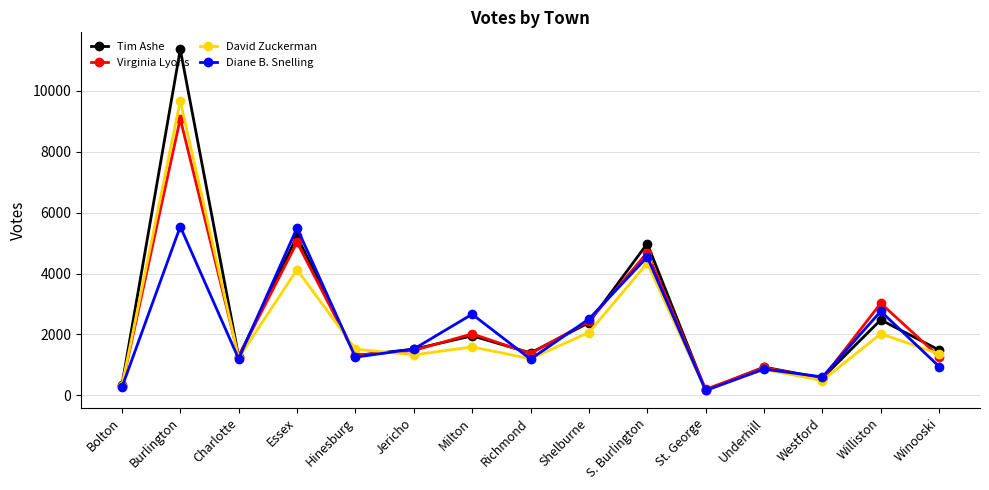

Where does the Tim Ashe series first go above 1487?

Burlington